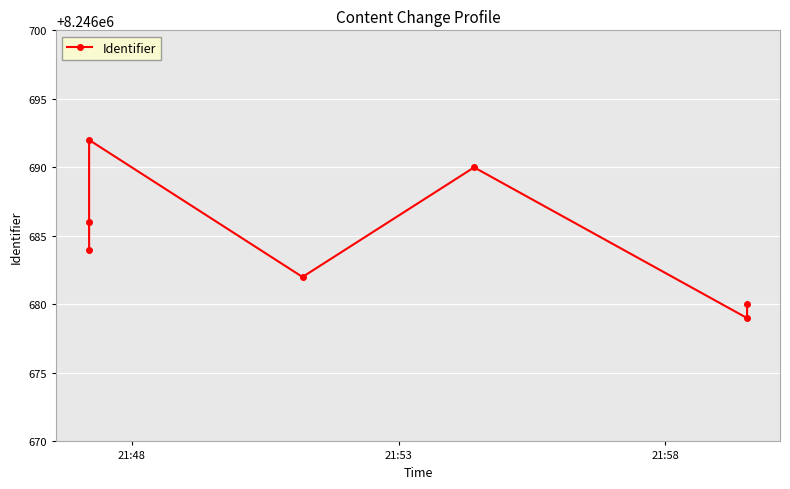

How many lines are shown in the chart?

1